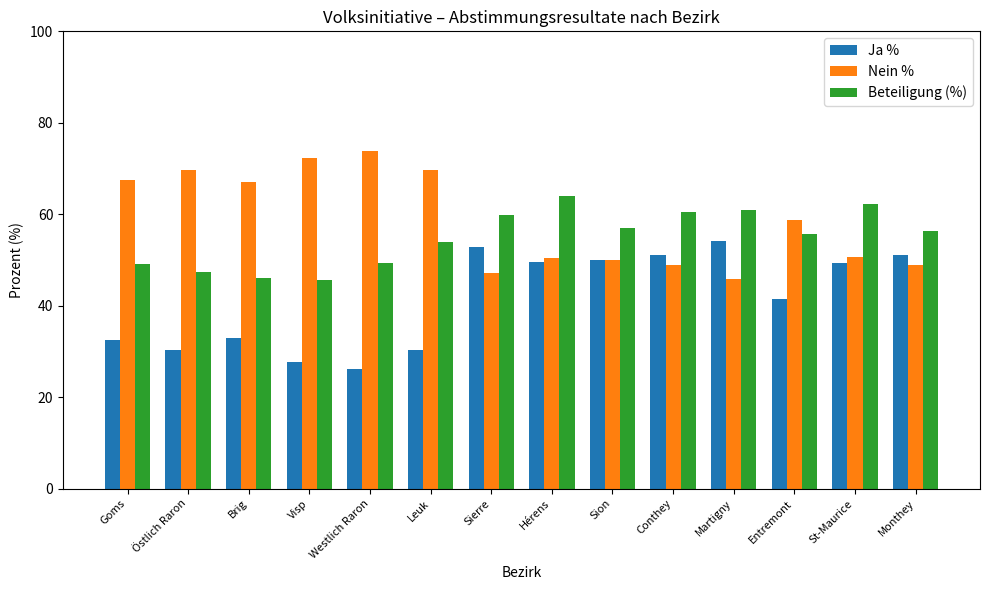

At which label is Nein % closest to 59?

Entremont